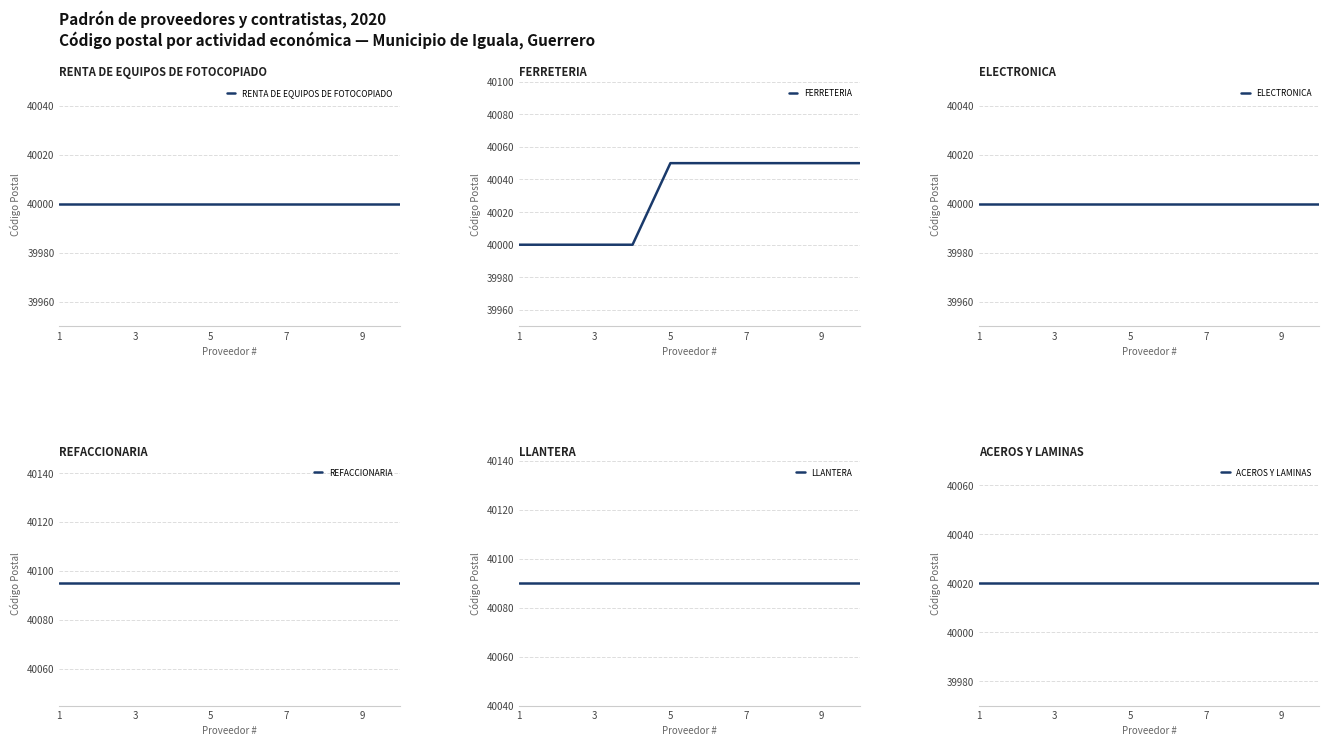

What is the sum of all ELECTRONICA values?

400000